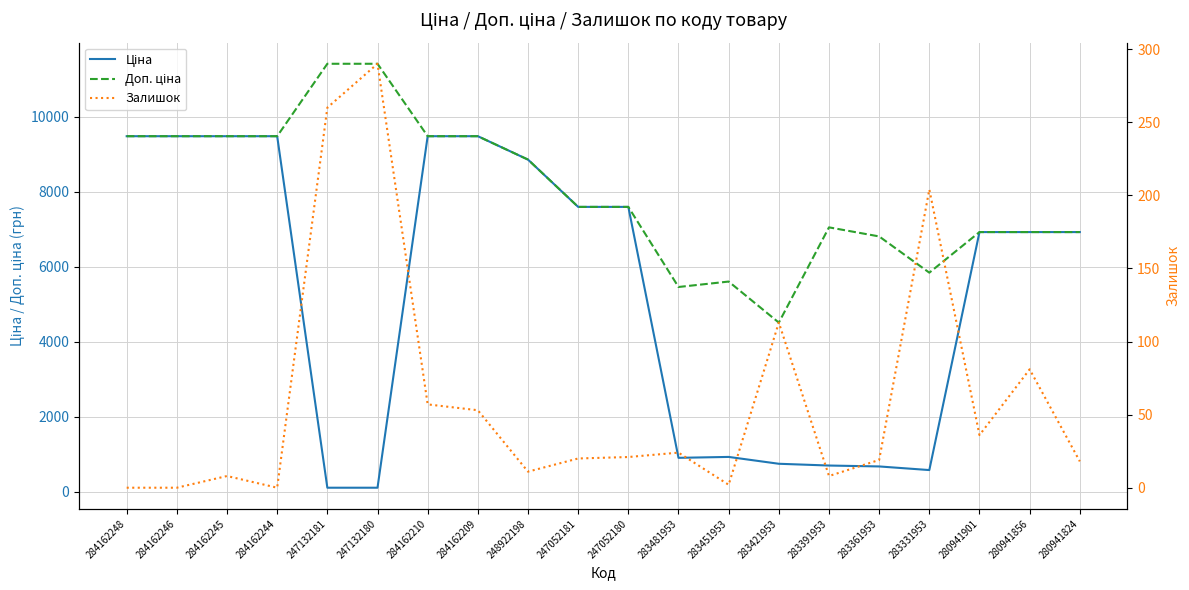

What is the total value across all series at 280941824?

13869.3